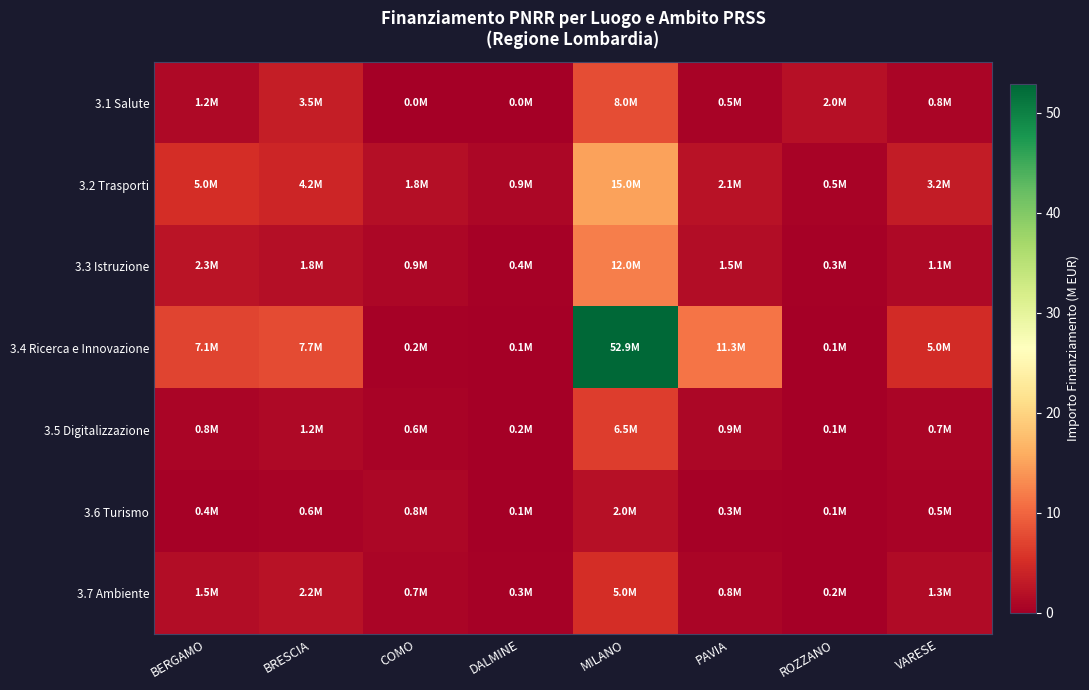

At which category does the chart reach its peak across all series?

MILANO